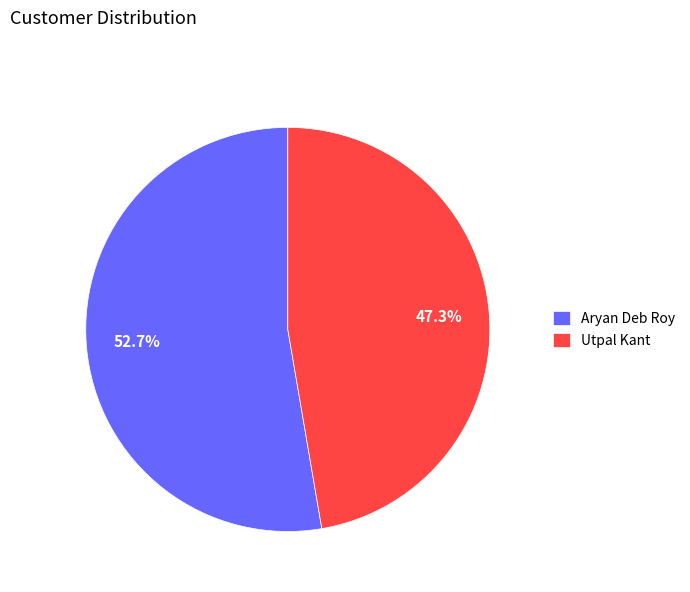

Which slice is the smallest?

Utpal Kant